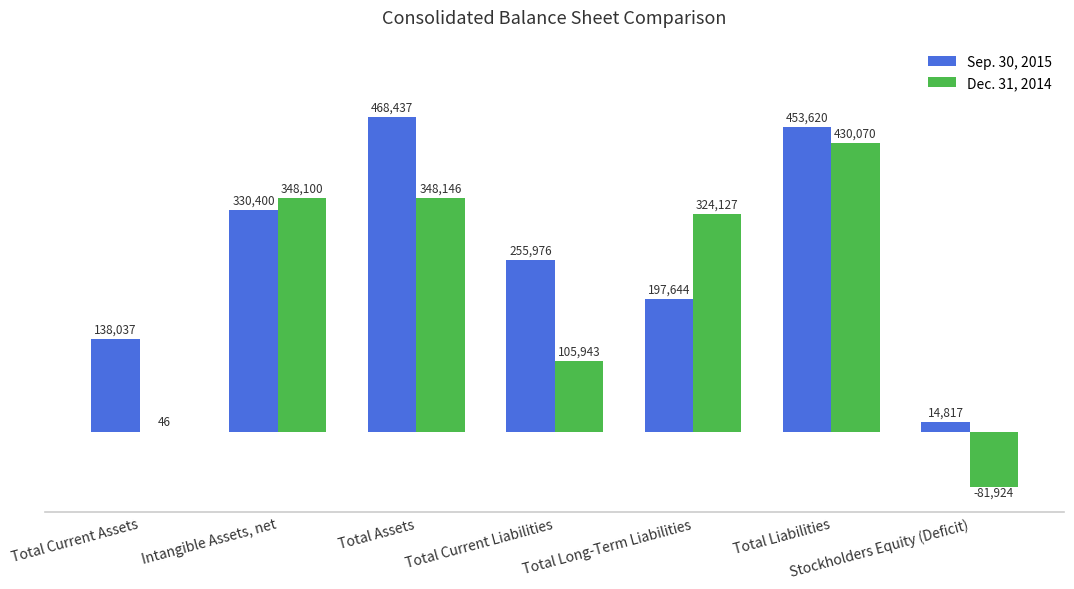

Is the value of Dec. 31, 2014 at Total Current Liabilities greater than the value of Sep. 30, 2015 at Total Long-Term Liabilities?

No